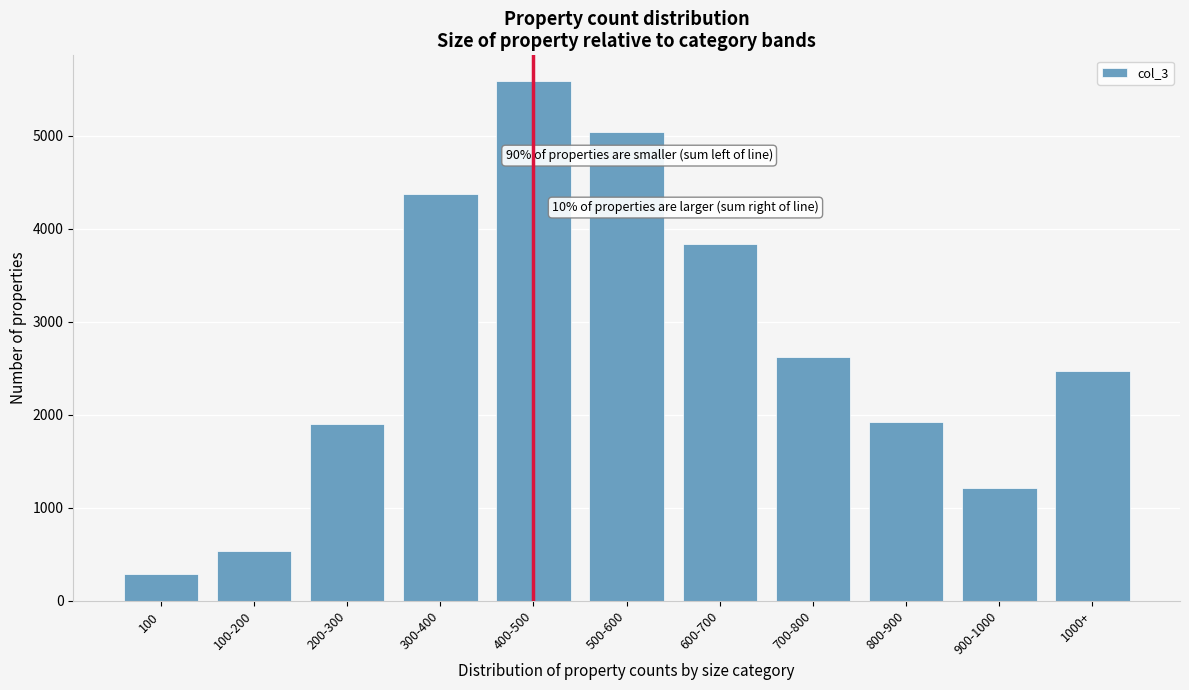

Where is the data nearest to the value 2934?

700-800